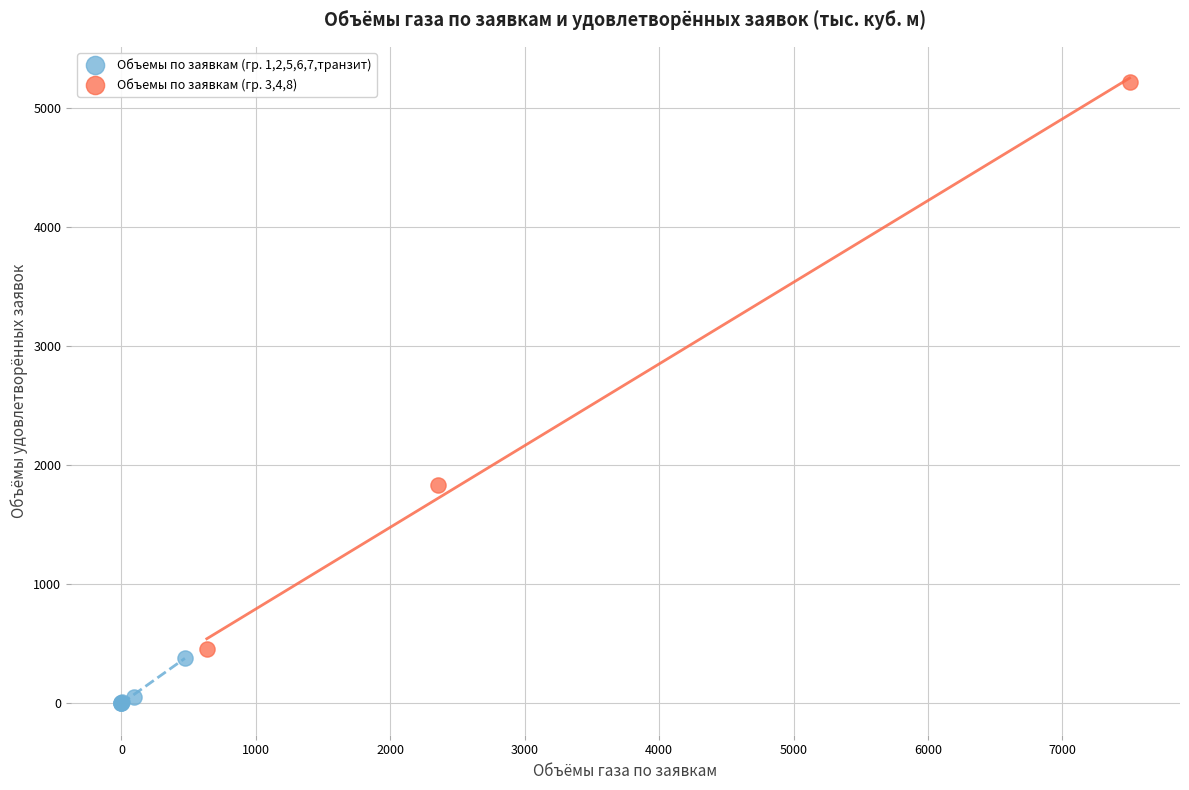

Which series contains the highest Y value?

Объемы по заявкам (гр. 3,4,8)